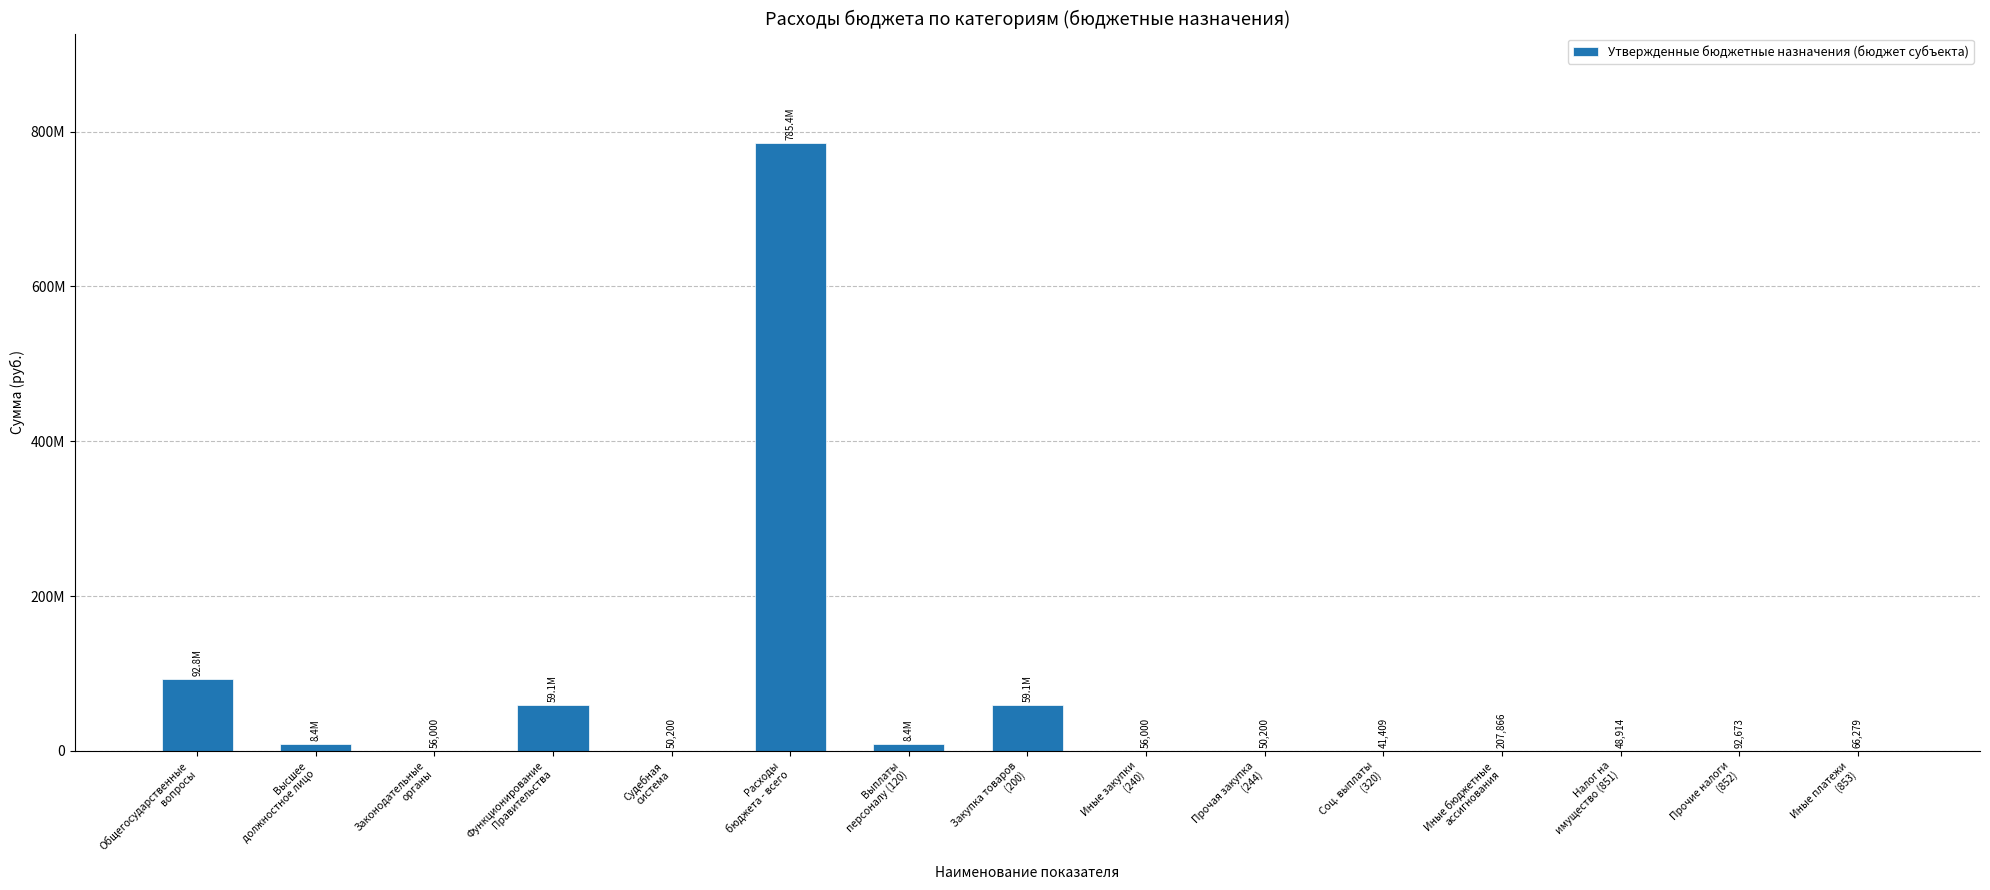

Is it true that the value at Общегосударственные
вопросы is 92797308.6?

True